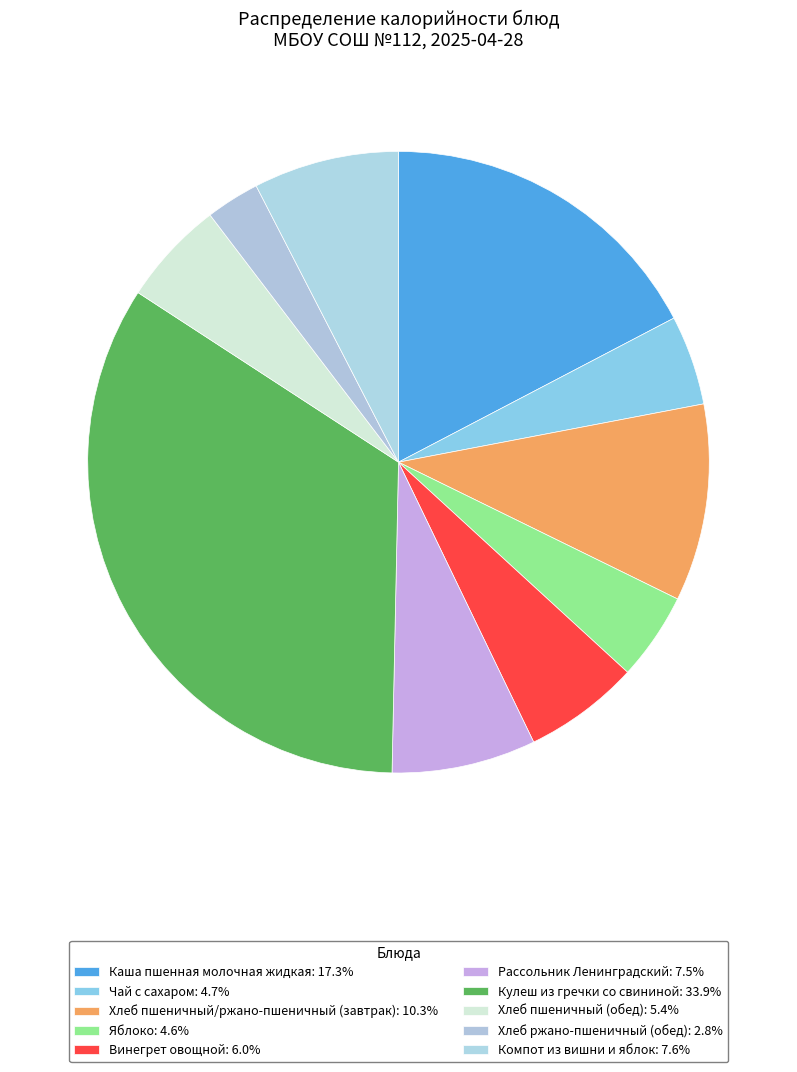

How many slices are in this pie chart?

10